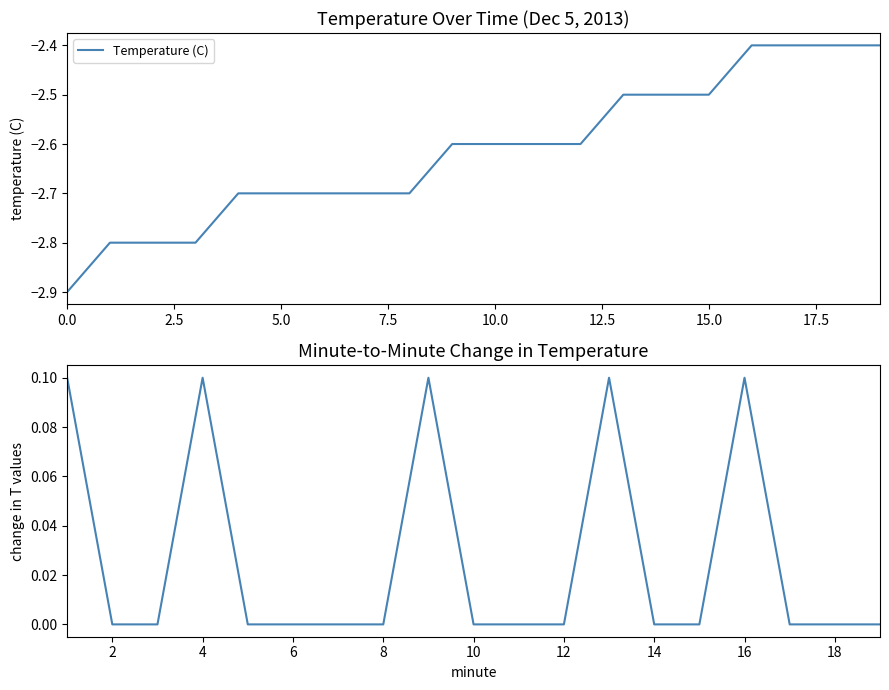

What is the value of the 16th point from the left?

-2.5